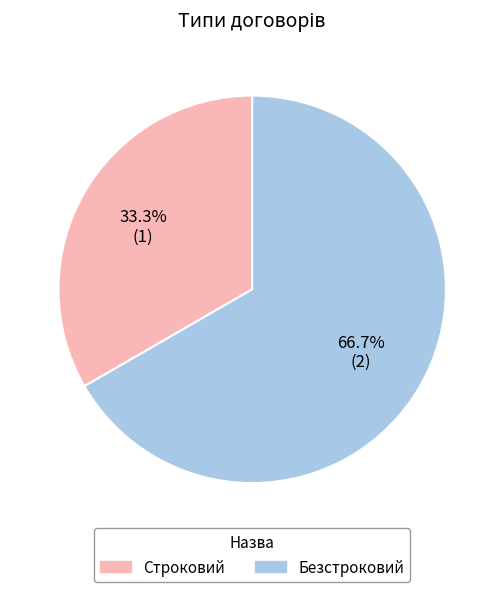

What percentage is the Строковий slice, to the nearest percent?

33%